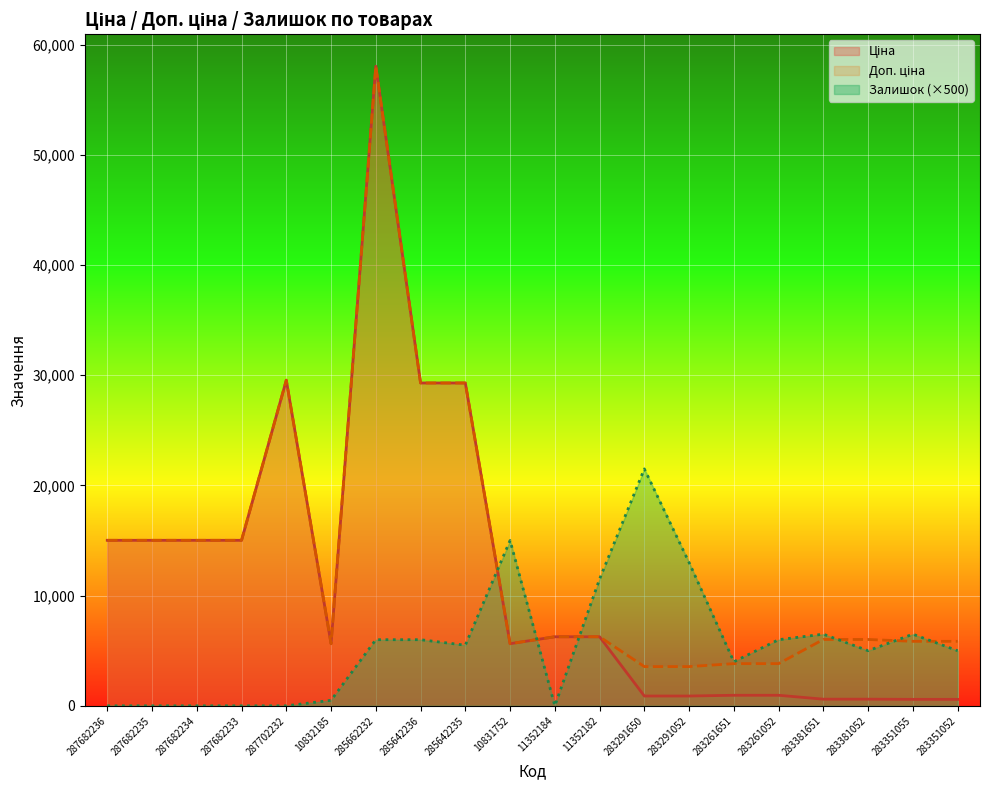

True or false: Ціна and Залишок cross at least once.

True